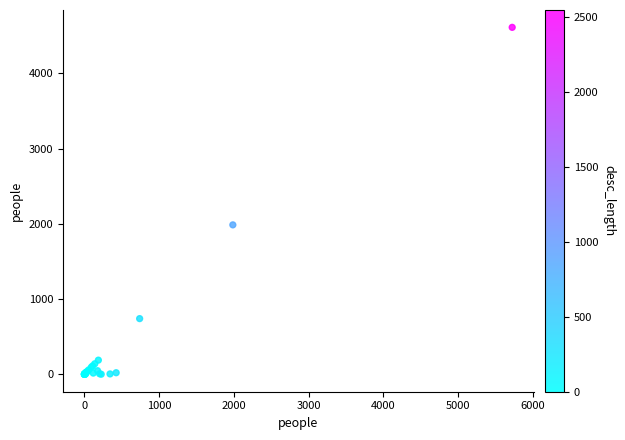

What Y value in the scatter plot is closest to 2306?

1987